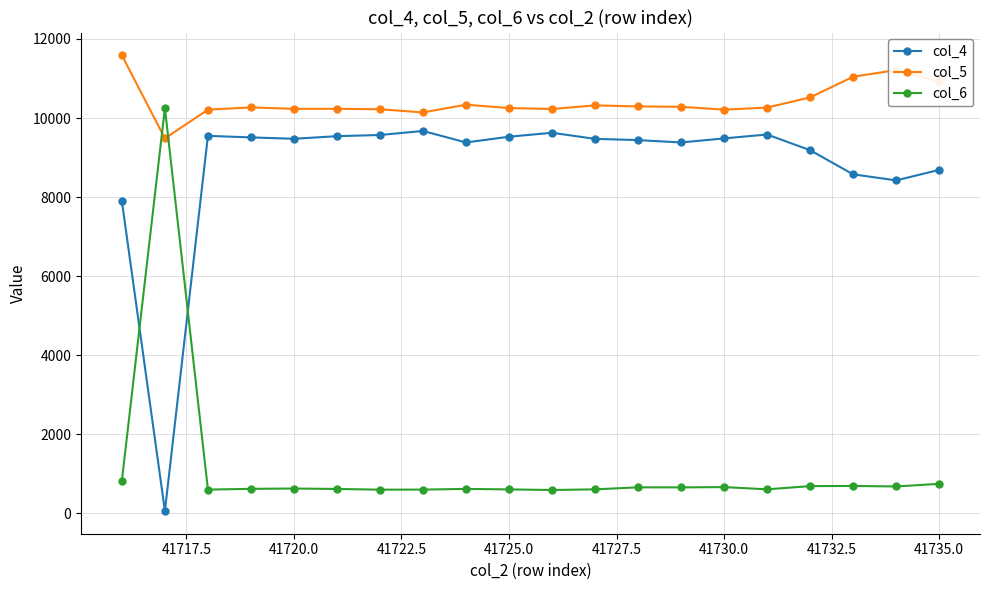

Which series has the largest total across all categories?

col_5